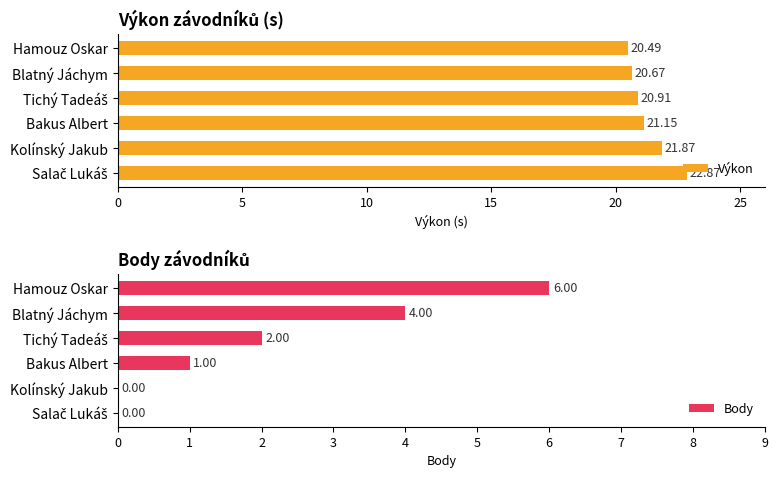

What is the maximum value for Body?

6